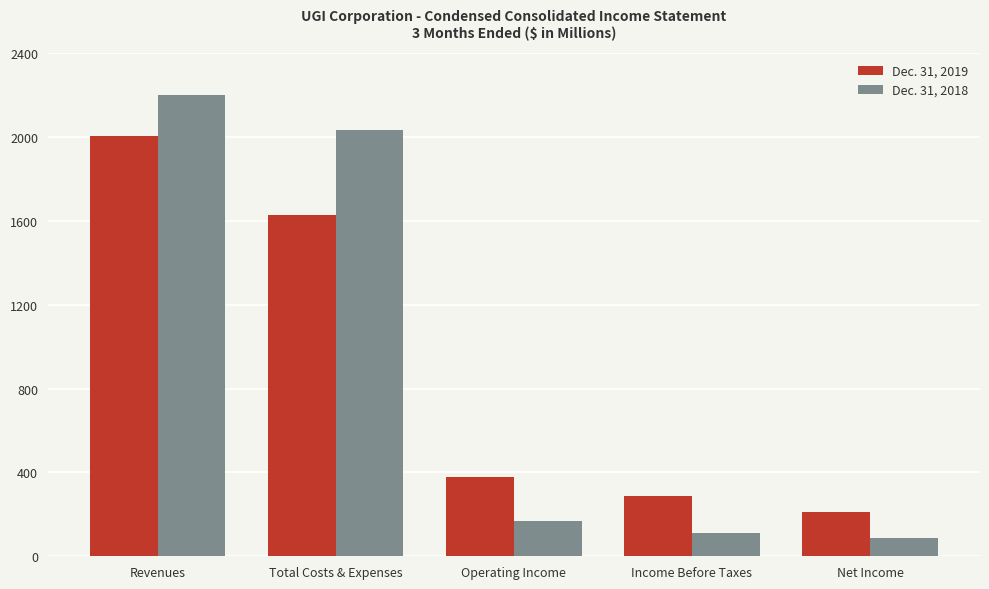

List the labels in order of Dec. 31, 2019 value, largest first.

Revenues, Total Costs & Expenses, Operating Income, Income Before Taxes, Net Income